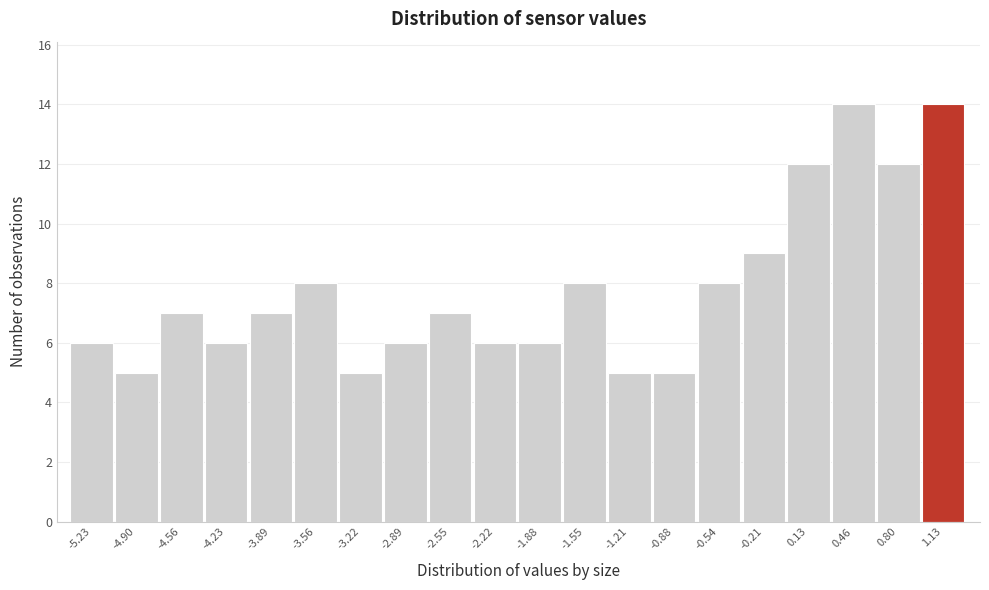

Reading left to right, transcribe this chart: for each bar, give the range it covers on the x-axis and its height. Neither the bar edges nor the heights are printed on the chart, so give them approximately, as read against the axes.

-5.400 to -5.065: 6
-5.065 to -4.730: 5
-4.730 to -4.395: 7
-4.395 to -4.060: 6
-4.060 to -3.725: 7
-3.725 to -3.390: 8
-3.390 to -3.055: 5
-3.055 to -2.720: 6
-2.720 to -2.385: 7
-2.385 to -2.050: 6
-2.050 to -1.715: 6
-1.715 to -1.380: 8
-1.380 to -1.045: 5
-1.045 to -0.710: 5
-0.710 to -0.375: 8
-0.375 to -0.040: 9
-0.040 to 0.295: 12
0.295 to 0.630: 14
0.630 to 0.965: 12
0.965 to 1.300: 14